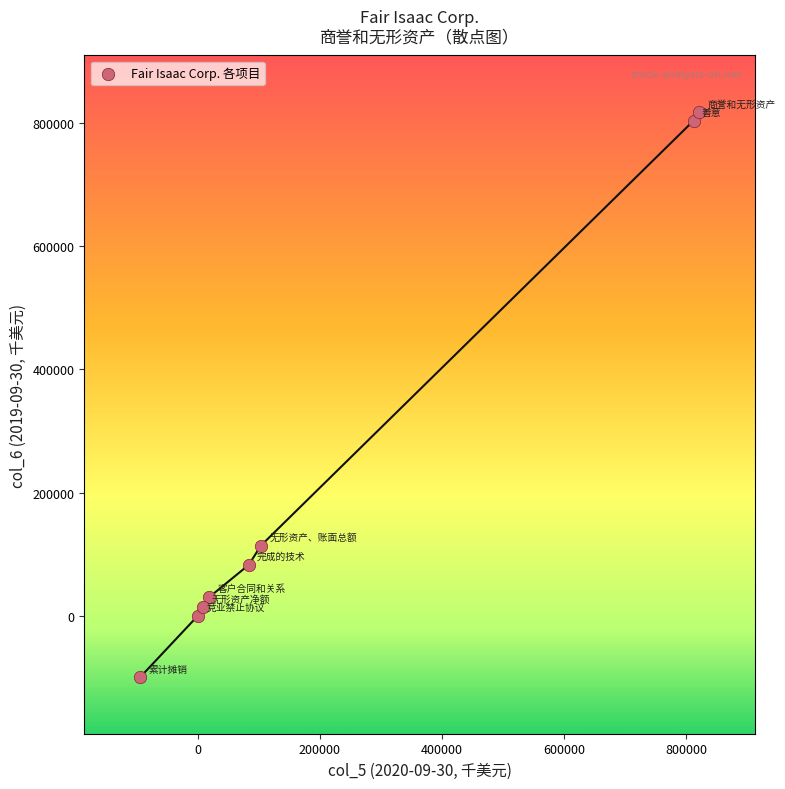

What is the range of Y values (max minus min)?

917349